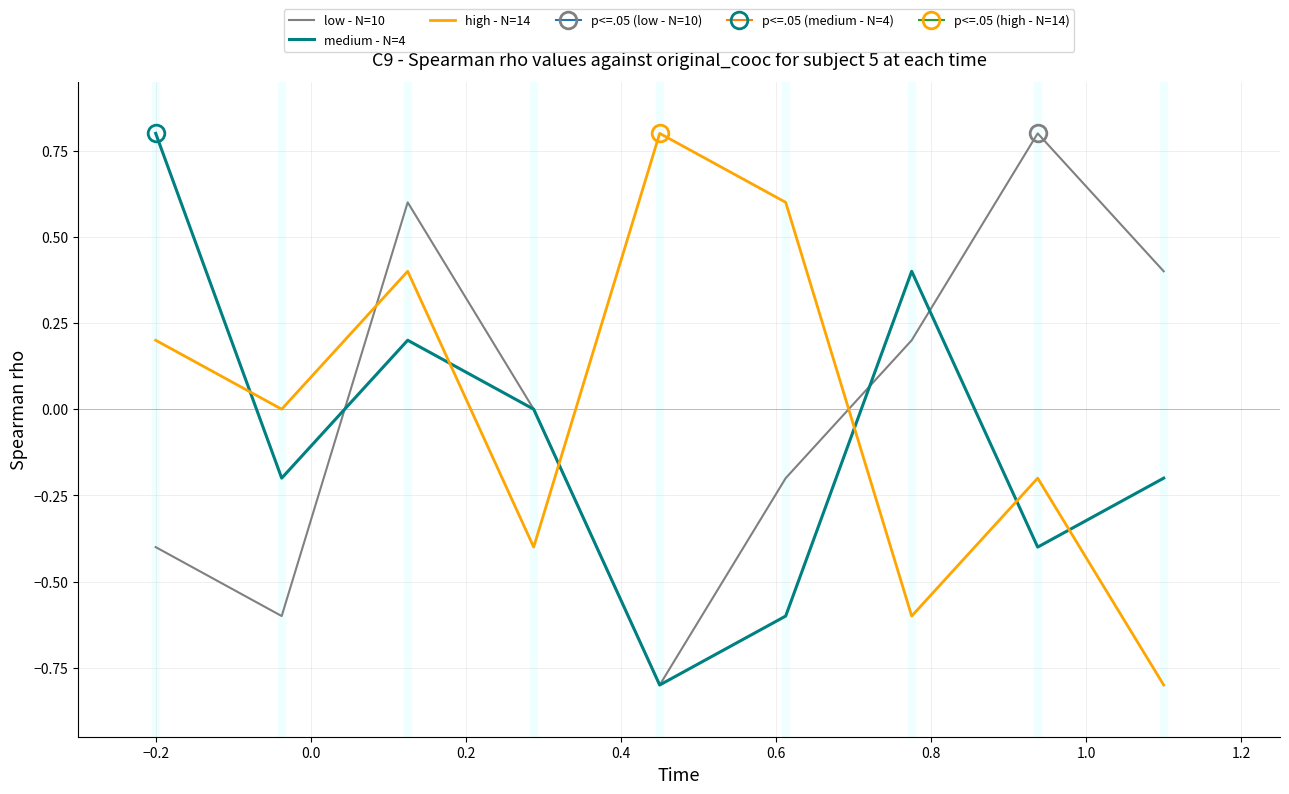

How many interior local peaks does the high - N=14 series have?

3